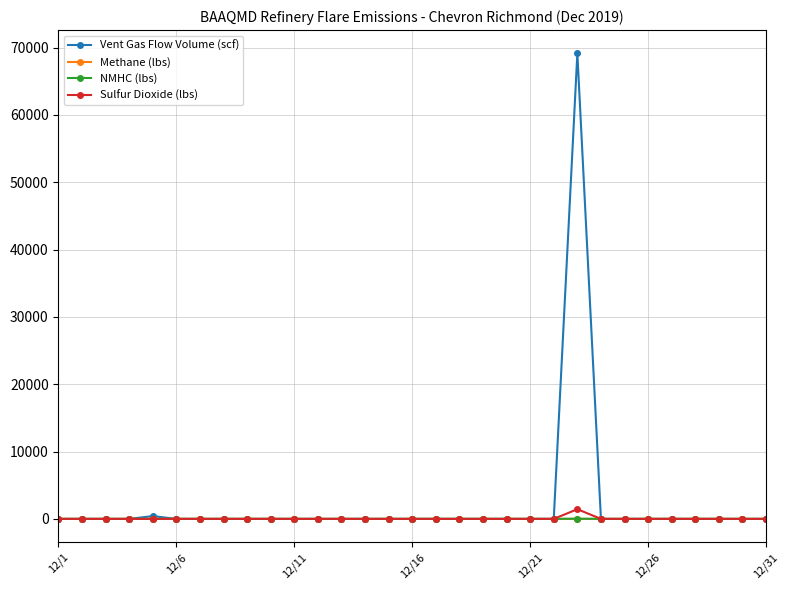

Which series has the largest range (max minus min)?

Vent Gas Flow Volume (scf)